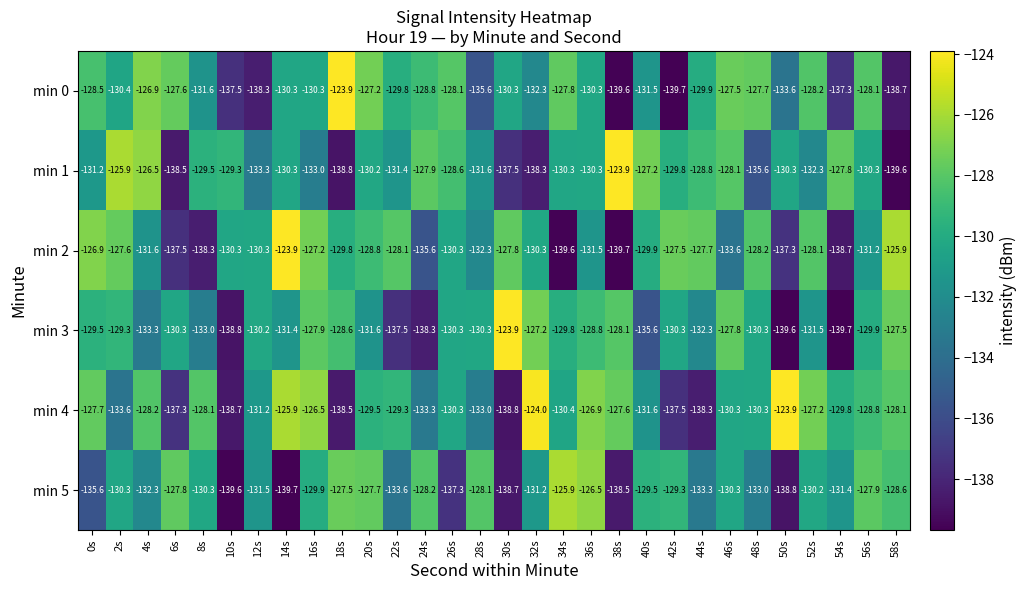

At 58s, list the series in order from largest to smallest.

min 2, min 3, min 4, min 5, min 0, min 1